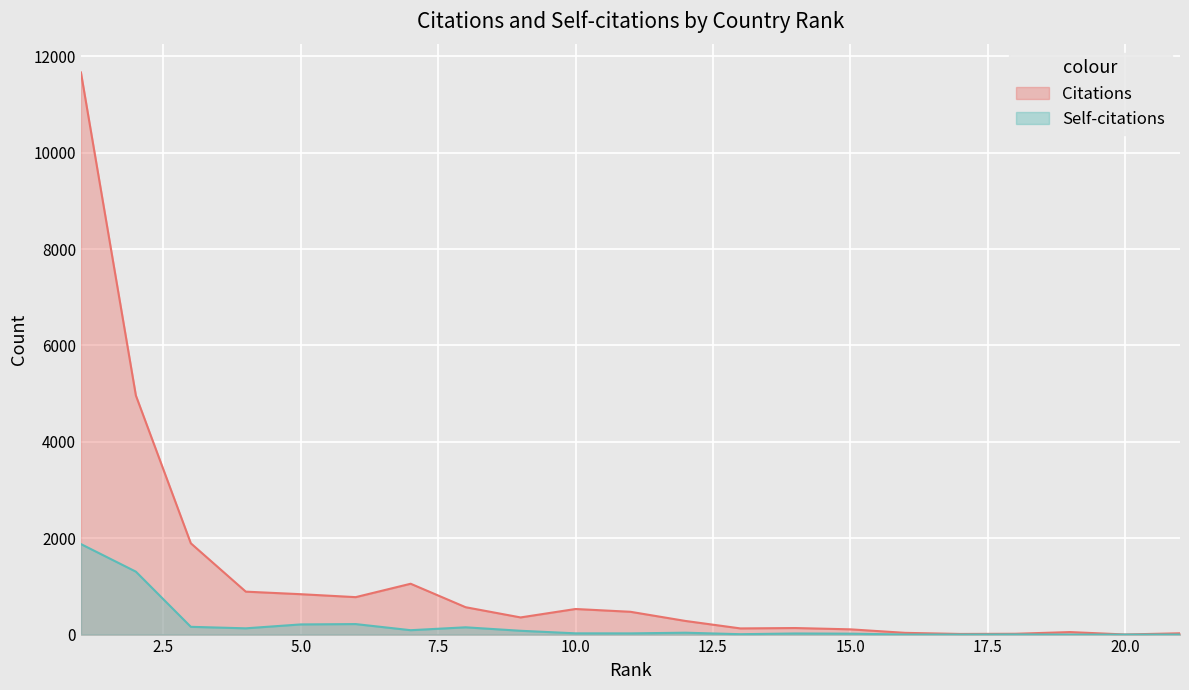

Is it true that Citations equals 1114 at Egypt?

False